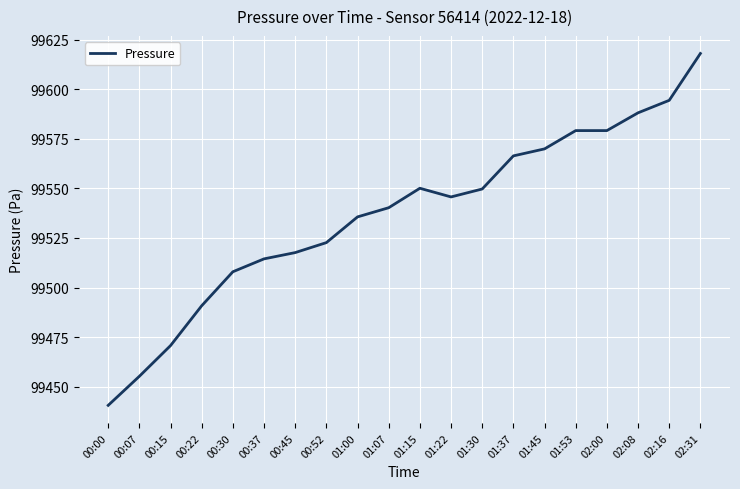

What is the average value?

99536.8